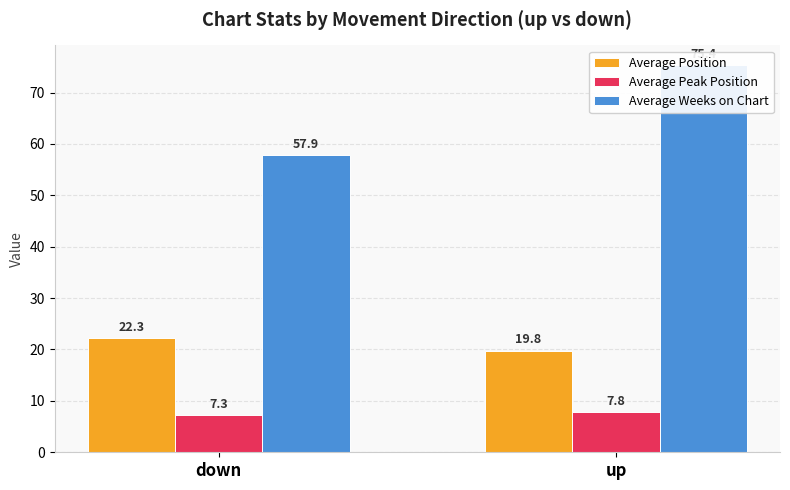

True or false: Average Position has a value of 19.8 at up.

True